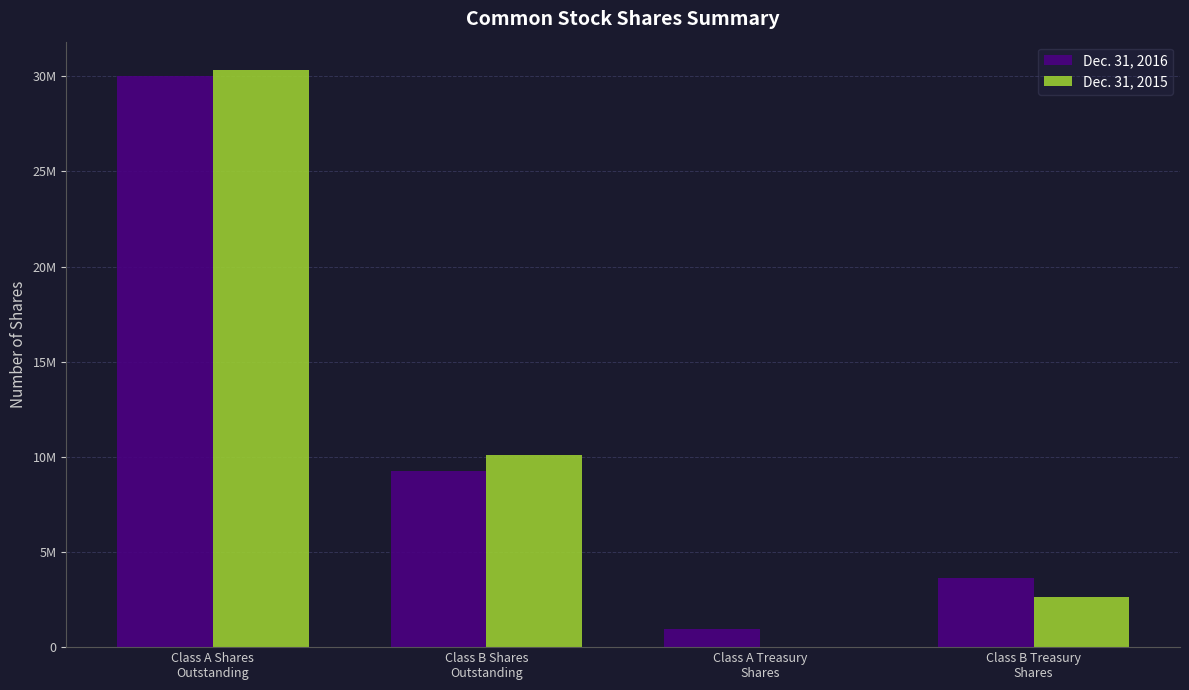

What are all the series names shown in the legend?

Dec. 31, 2016, Dec. 31, 2015